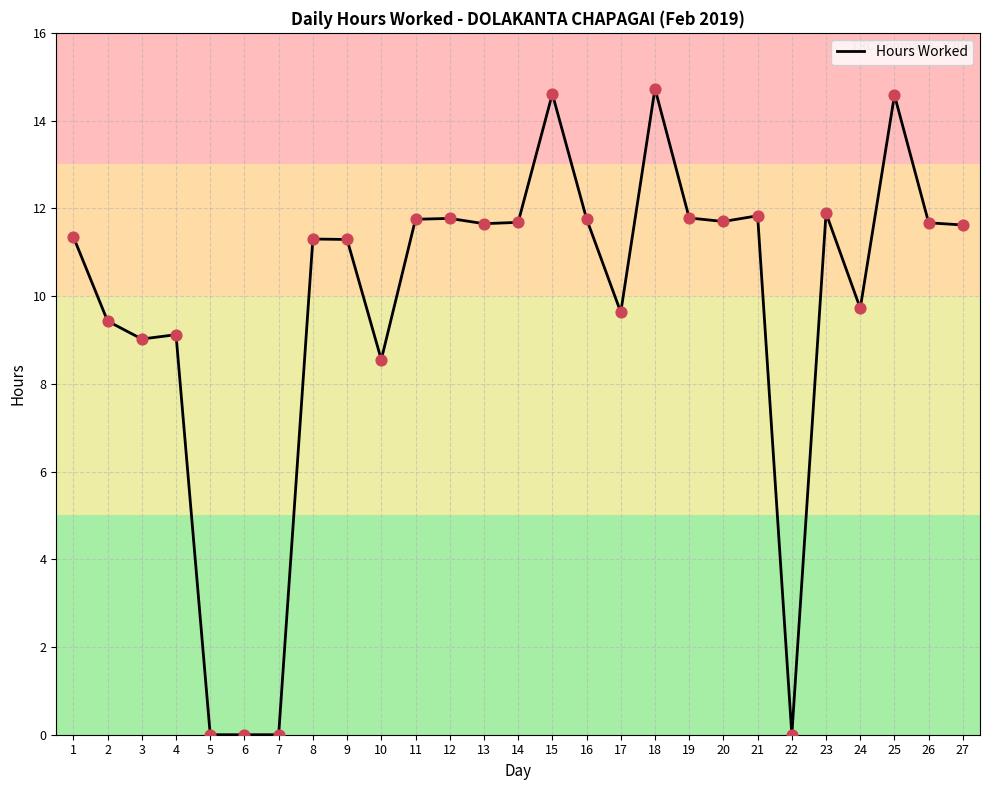

What is the change in value from 6 to 9?

+11.3